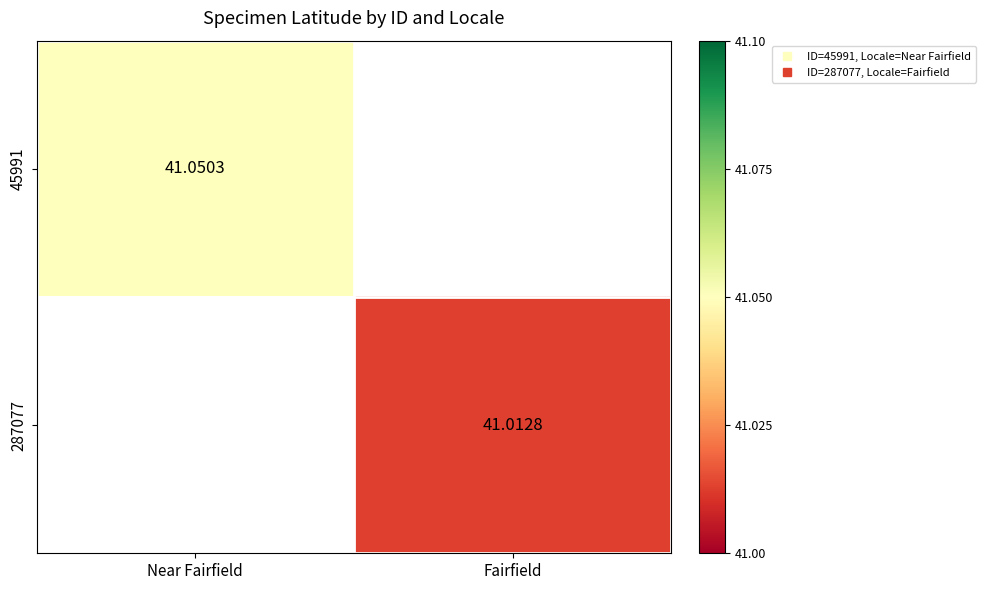

Count the number of data series in this chart.

2